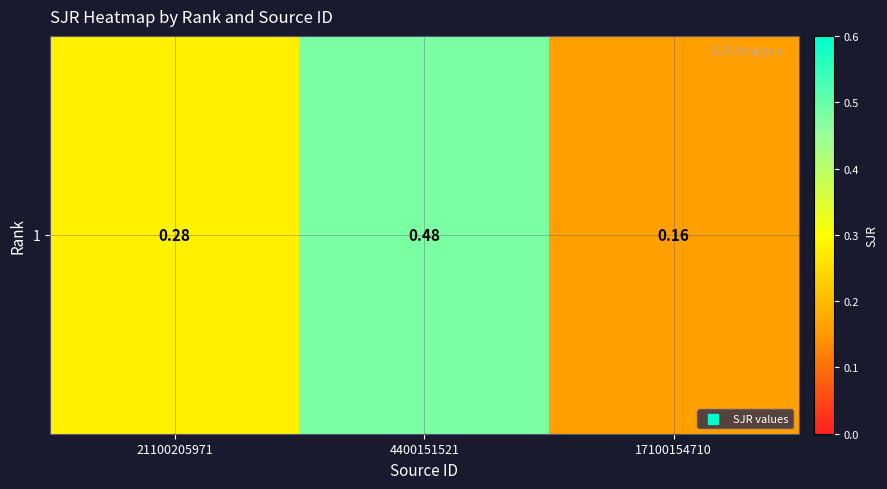

How many distinct data groups are displayed?

1